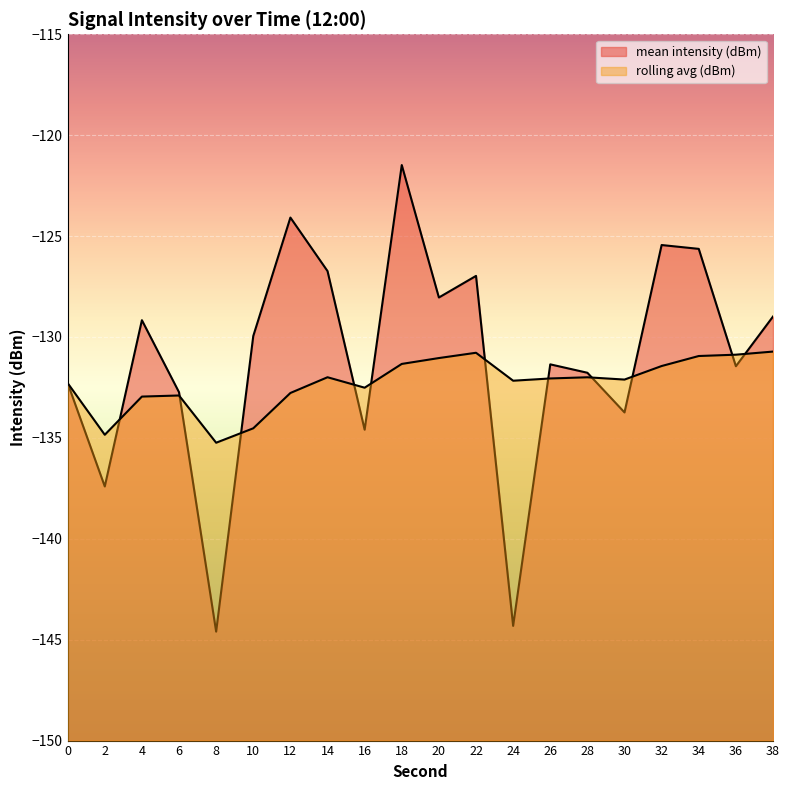

What is the maximum value shown in the chart?

-121.5